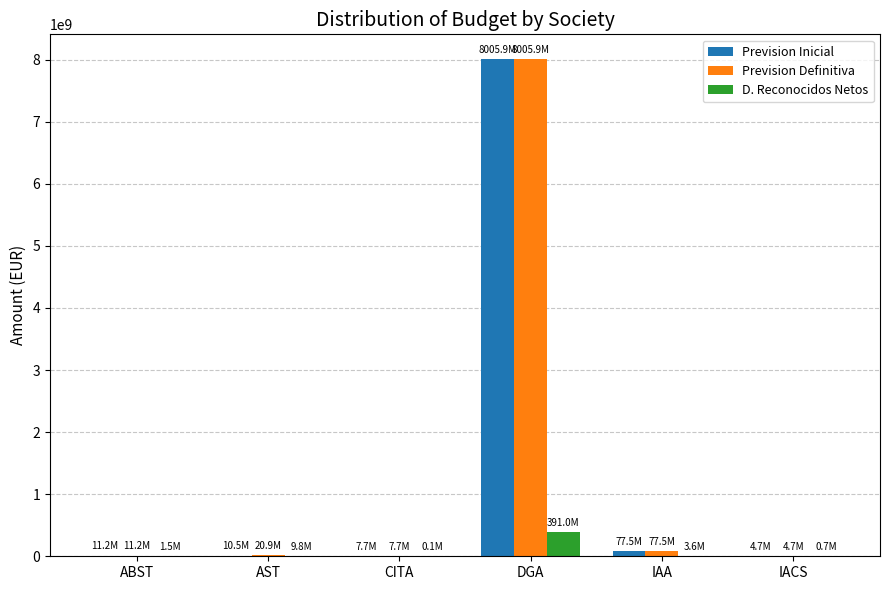

Is it true that Prevision Inicial equals 7706049.6 at CITA?

True